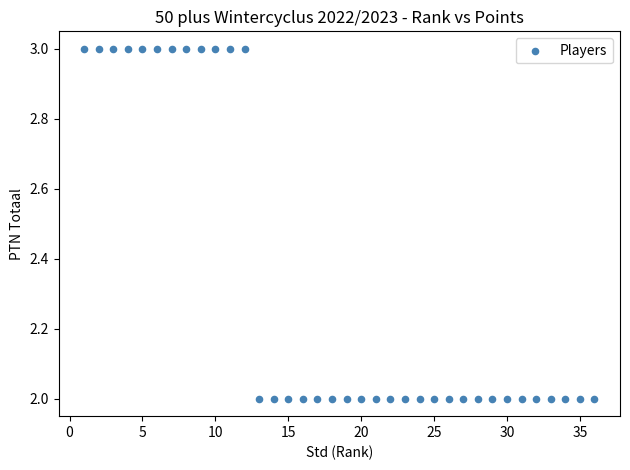

What is the range of X values (max minus min)?

35